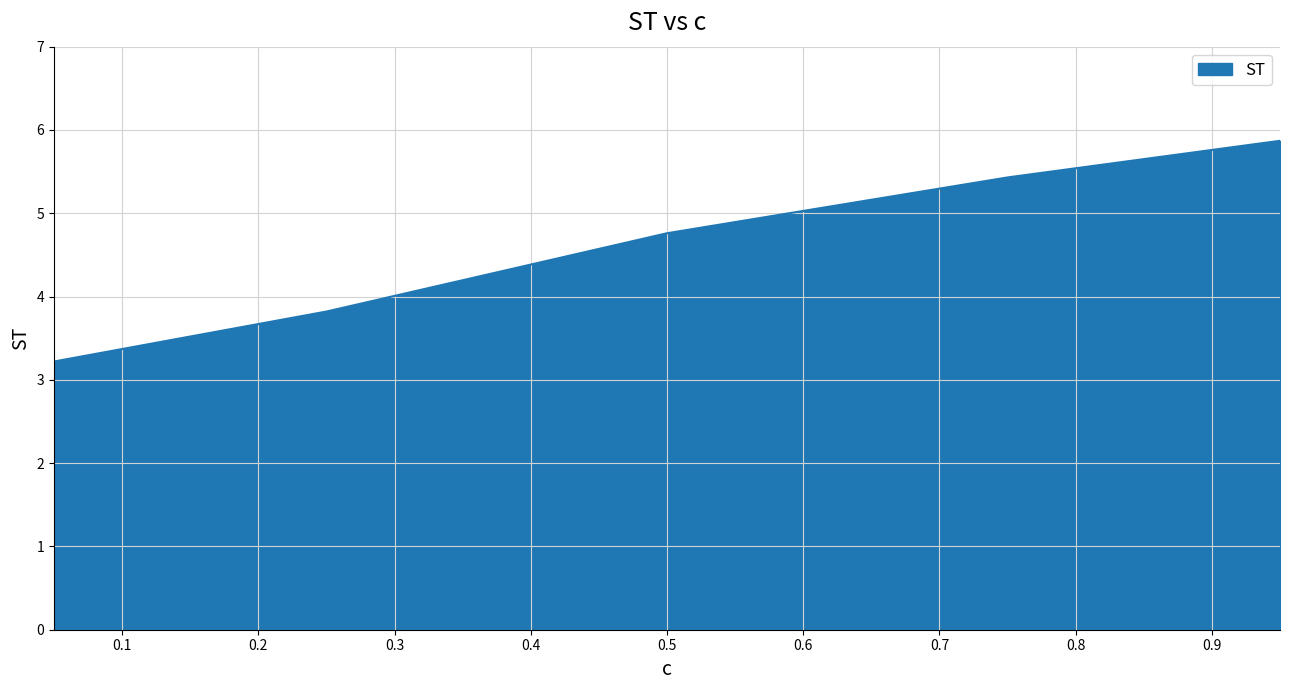

What is the average value?

4.6